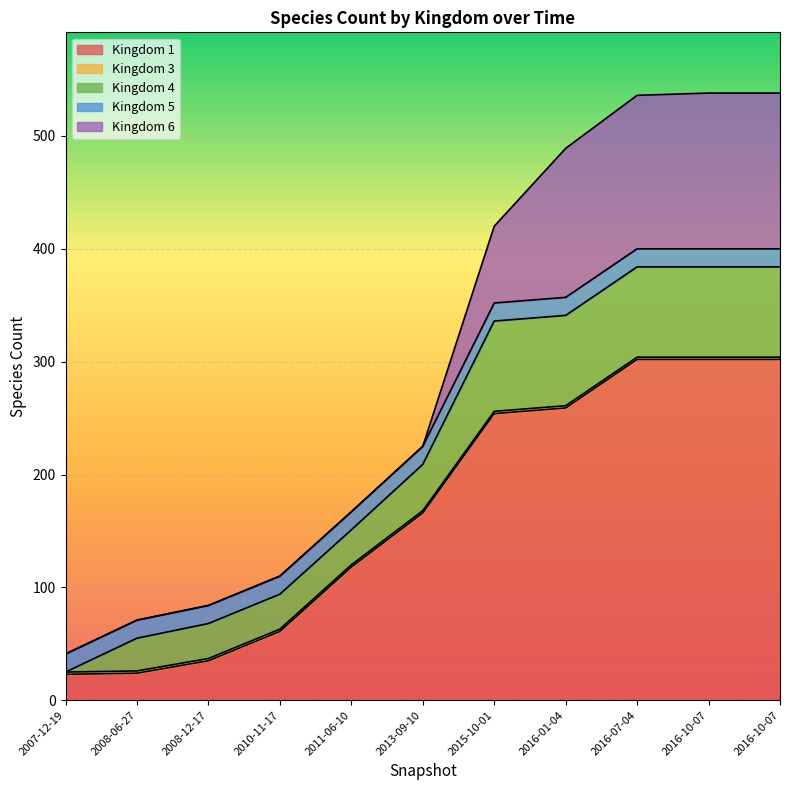

Which label corresponds to the largest value in the chart?

2016-07-04